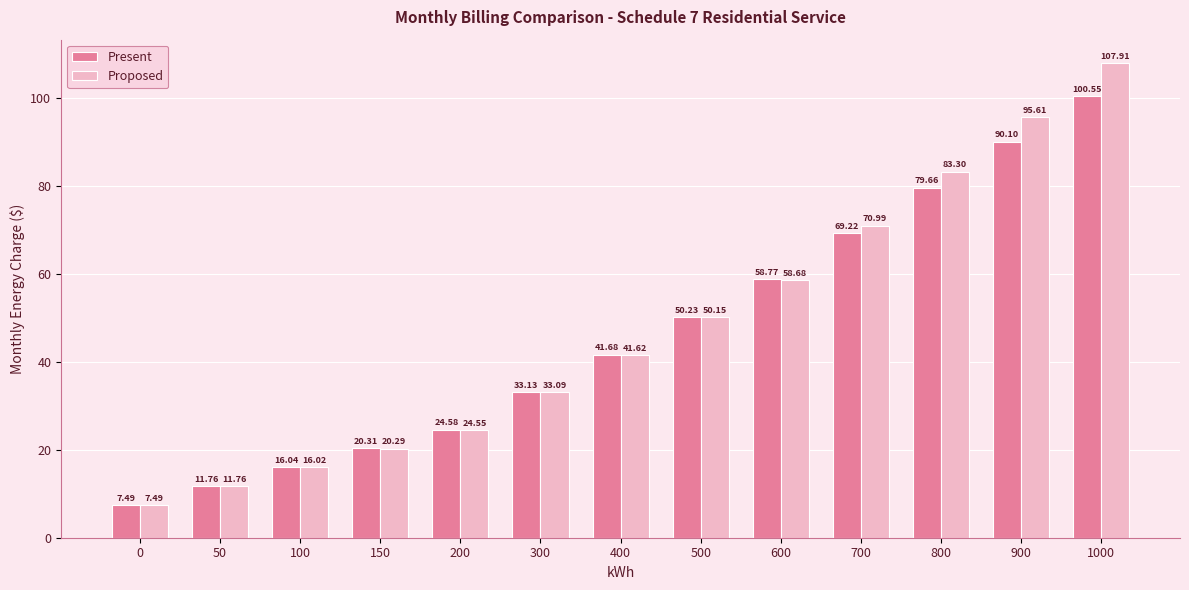

List the series in order of their overall mean, lowest first.

Present, Proposed